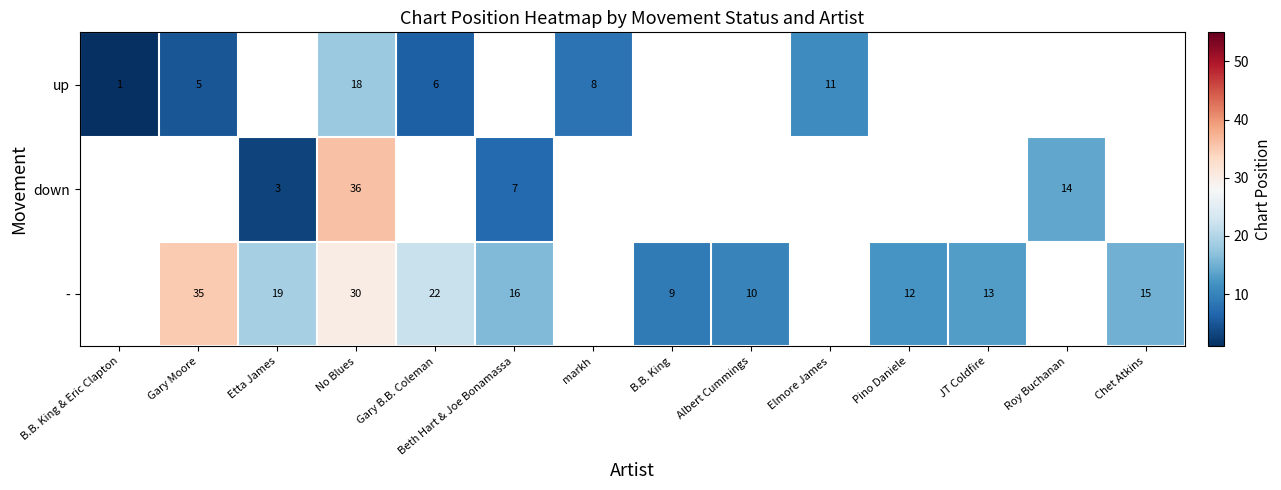

Is it true that - equals 27.1 at Beth Hart & Joe Bonamassa?

False